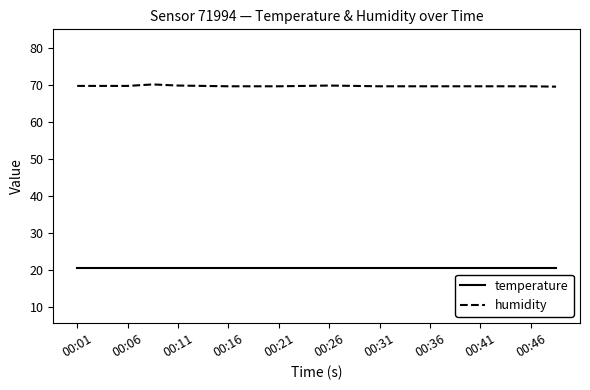

At how many categories does at least one series exceed 37?

20